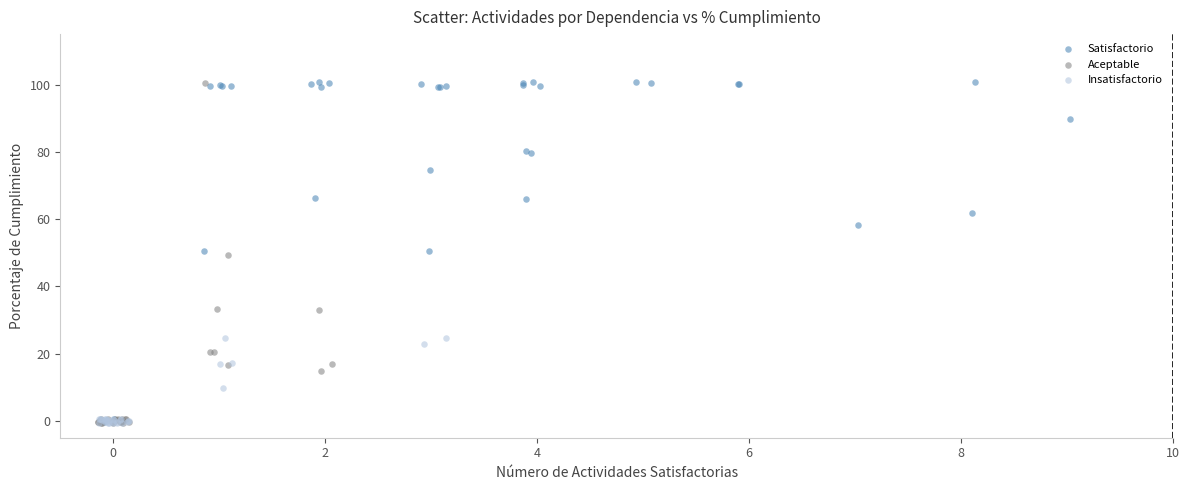

What are all the series names shown in the legend?

Satisfactorio, Aceptable, Insatisfactorio